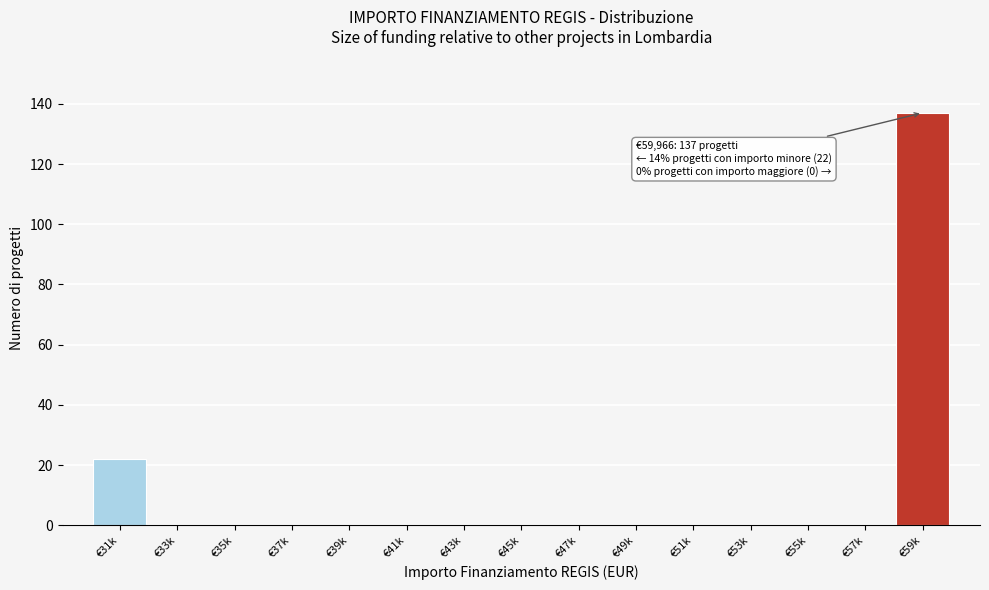

Reading right to left, what are all the values shown in this chart?

€59k=137	€57k=0	€55k=0	€53k=0	€51k=0	€49k=0	€47k=0	€45k=0	€43k=0	€41k=0	€39k=0	€37k=0	€35k=0	€33k=0	€31k=22